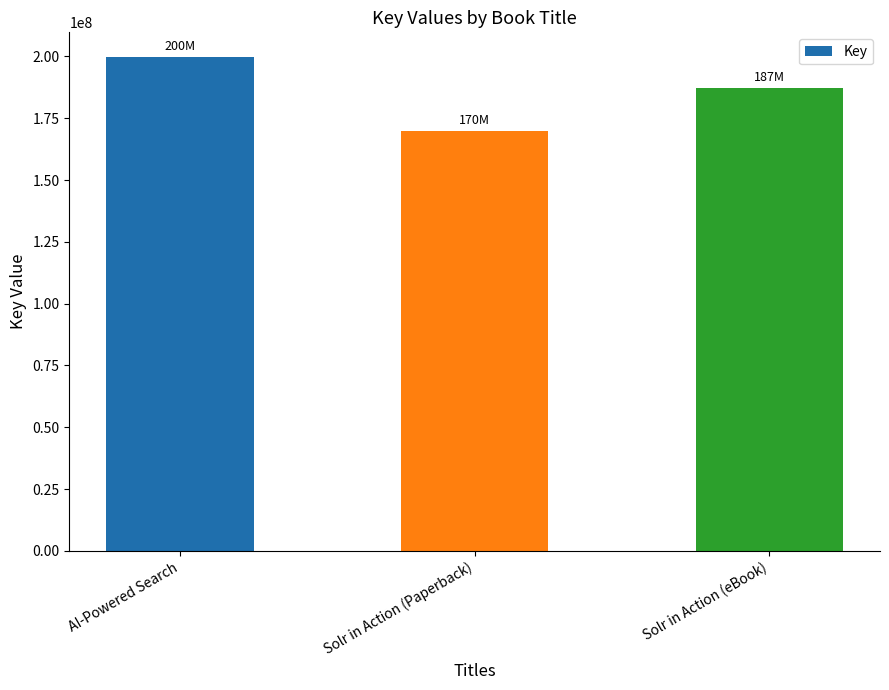

True or false: the data shows 187197334 at Solr in Action (eBook).

True